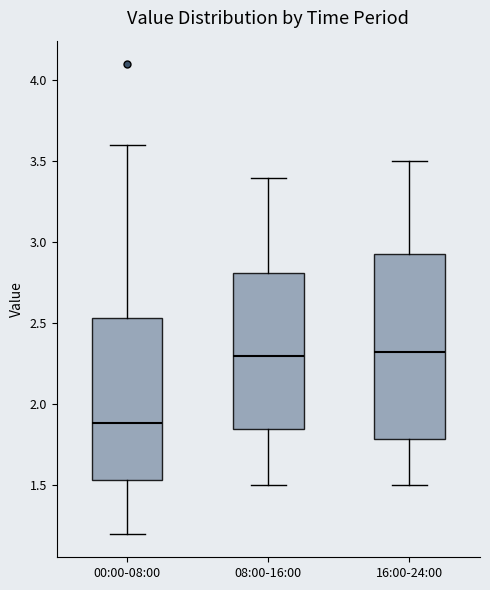

Comparing the boxes themselves (not the whiskers), which one is the tallest?

16:00-24:00